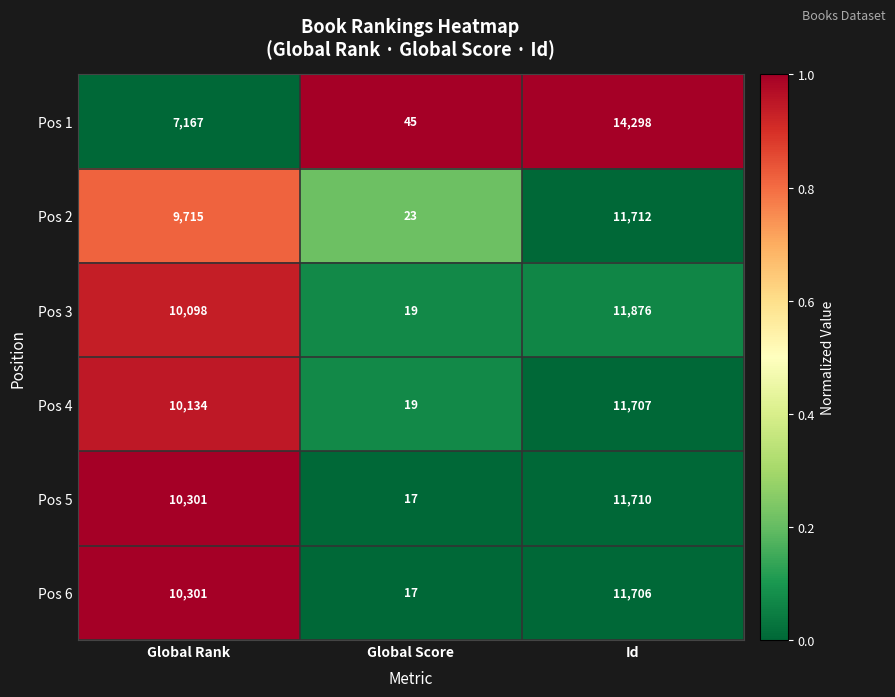

How many series are shown in this chart?

6